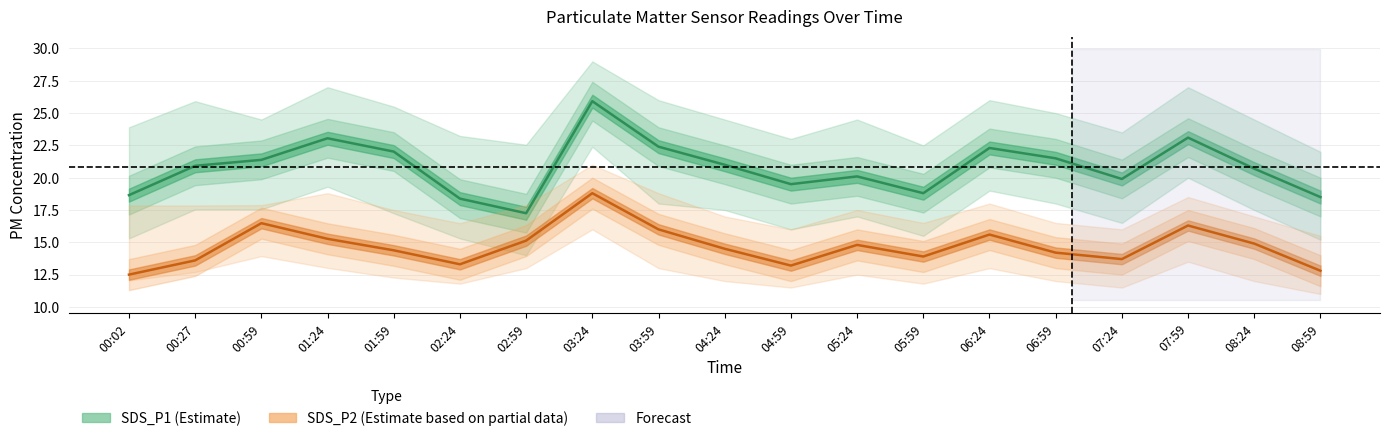

How many interior local valleys does the SDS_P1 (Estimate) series have?

4